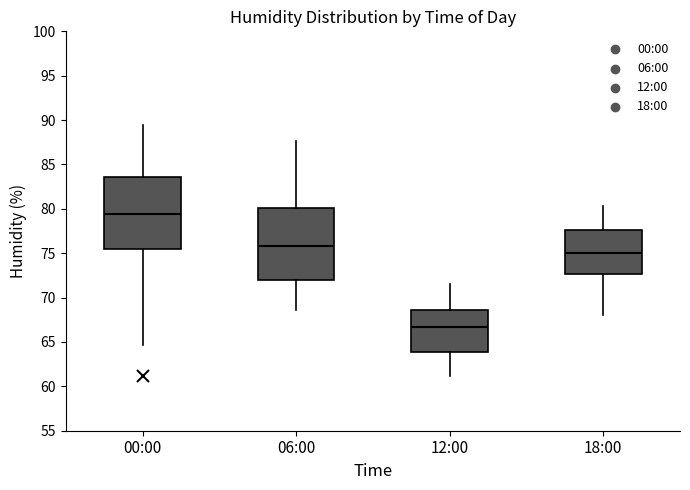

Reading left to right, transcribe this box plot: for each box, give where its median line is, the range the box spans, and where its two whiskers end, as read against the y-axis. The values are not printed on the chart, so give them approximately, as read against the axis.

00:00: median 79.5, box 75.5 to 83.5, whiskers 64.5 to 89.5
06:00: median 76.0, box 72.0 to 80.0, whiskers 68.5 to 87.5
12:00: median 66.5, box 64.0 to 68.5, whiskers 61.0 to 71.5
18:00: median 75.0, box 72.5 to 77.5, whiskers 68.0 to 80.5